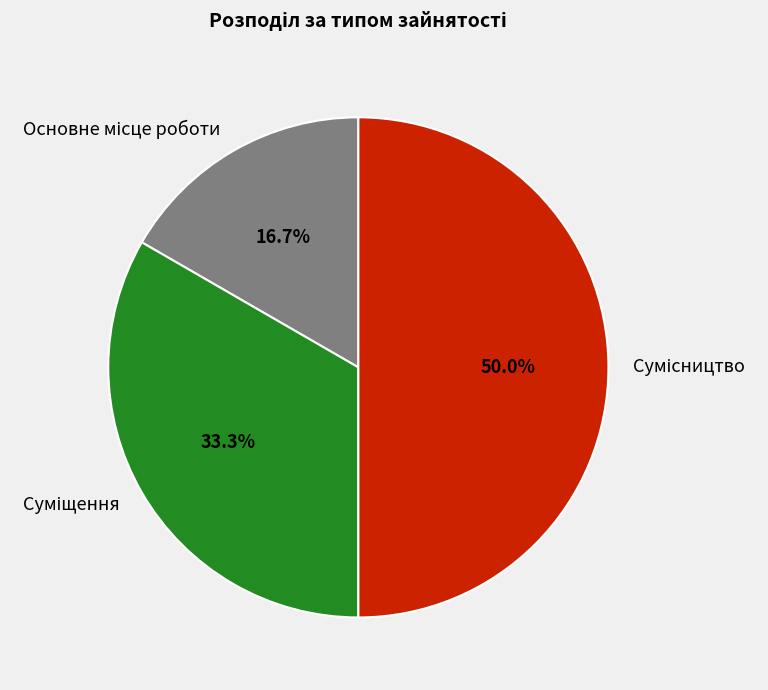

How many segments does this pie chart have?

3